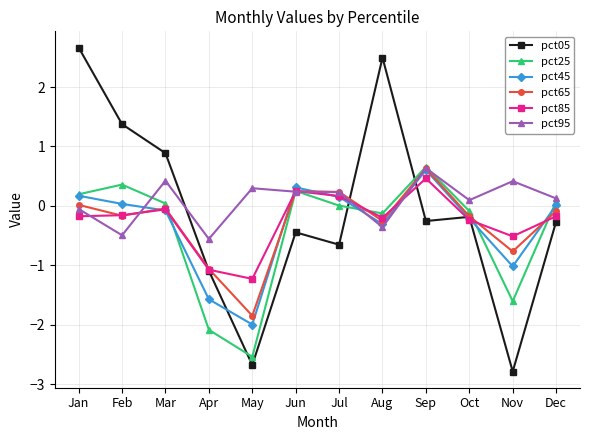

Which series changed the most between Apr and Aug?

pct05